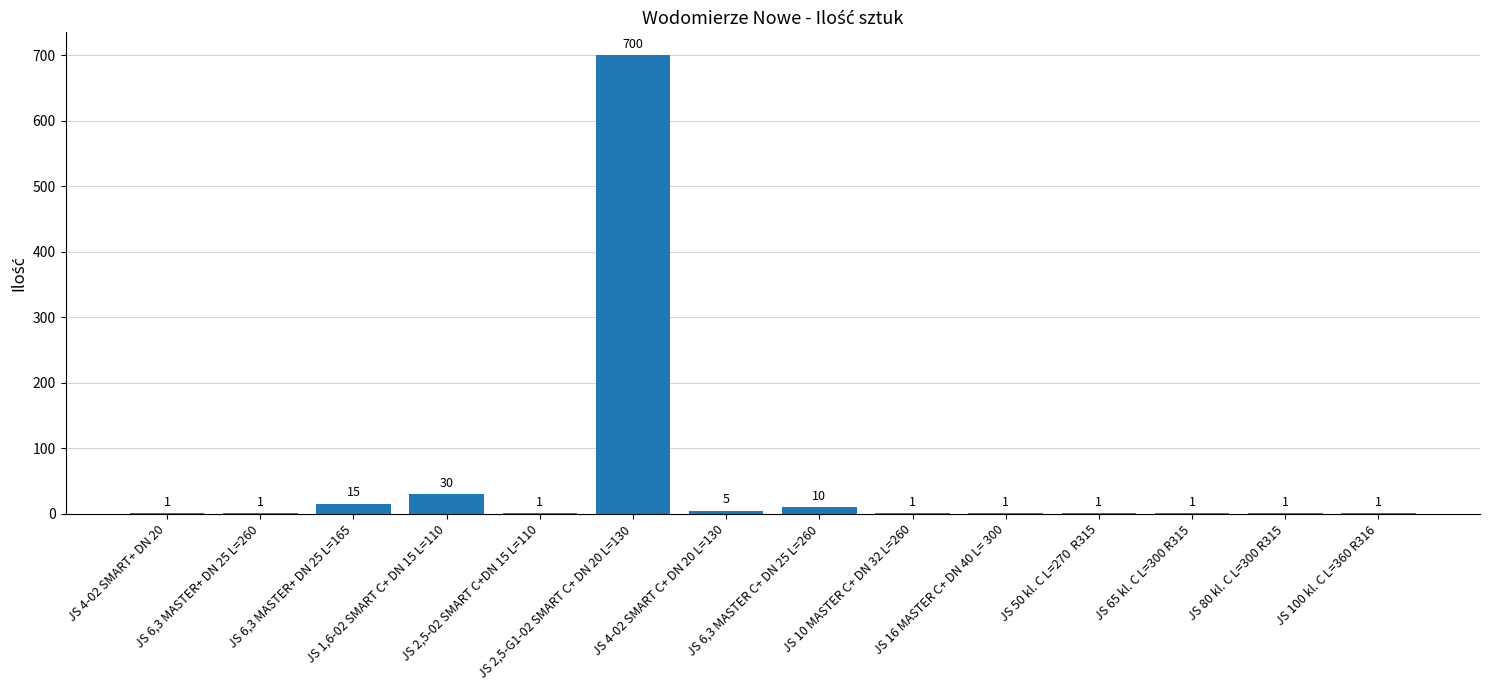

What is the sum of all values?

769